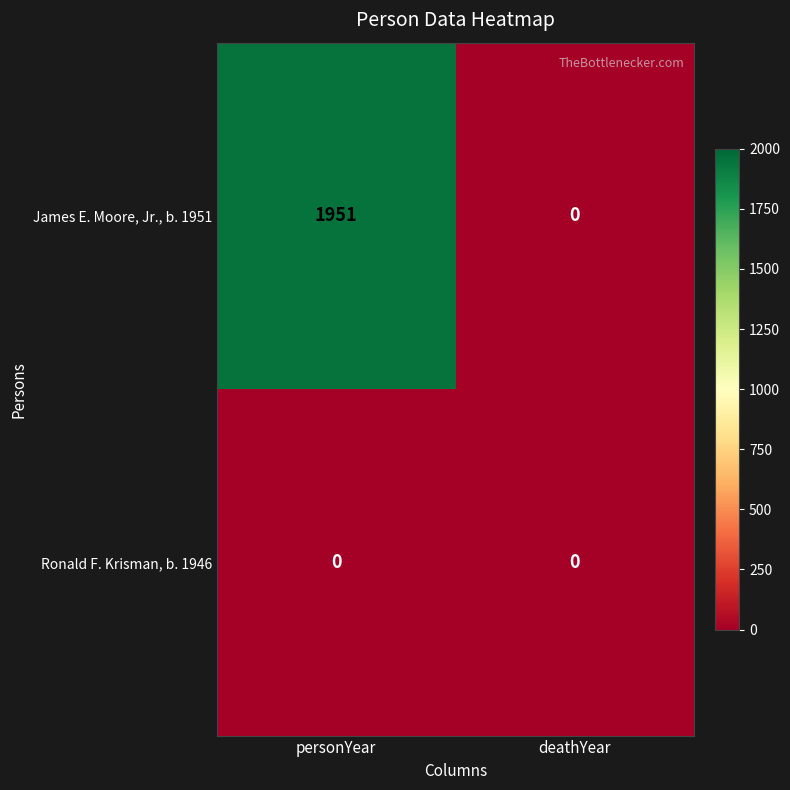

At which category is the sum across all series the highest?

personYear